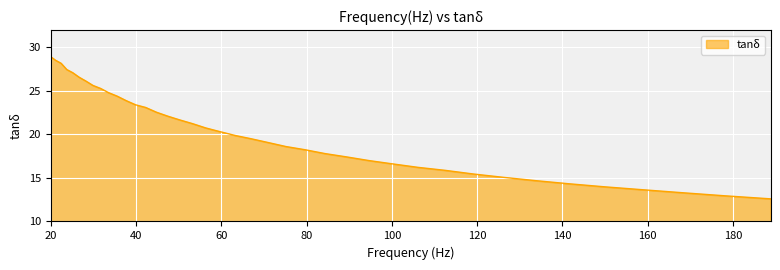

What is the smallest value displayed?

12.6